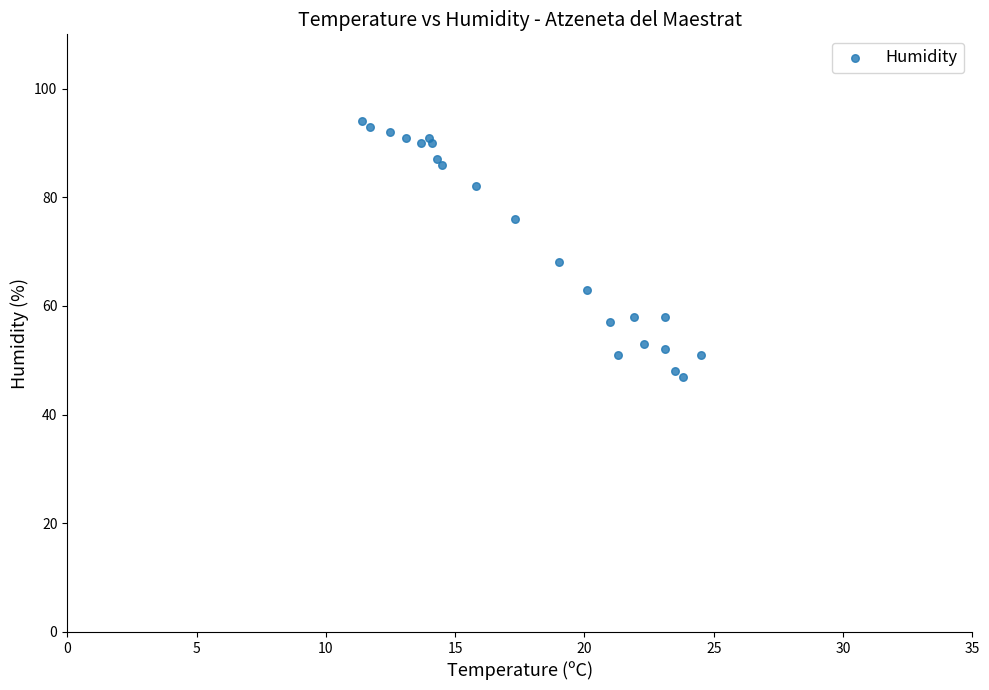

What Y value in the scatter plot is closest to 70?

68